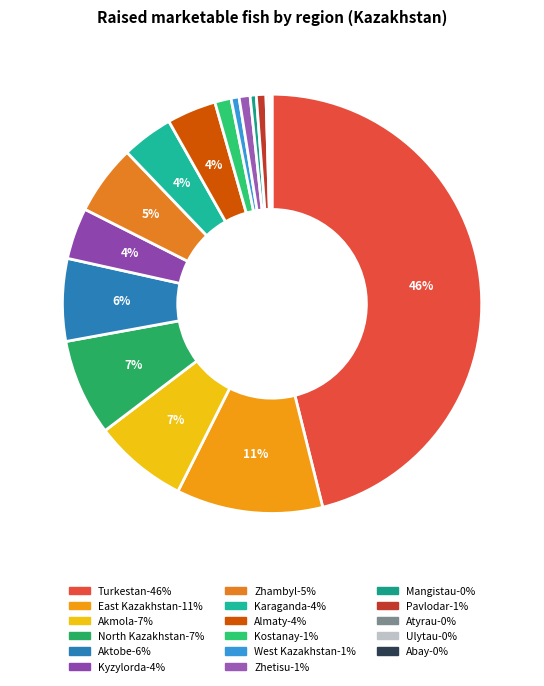

Which category has the biggest portion of the pie?

Turkestan